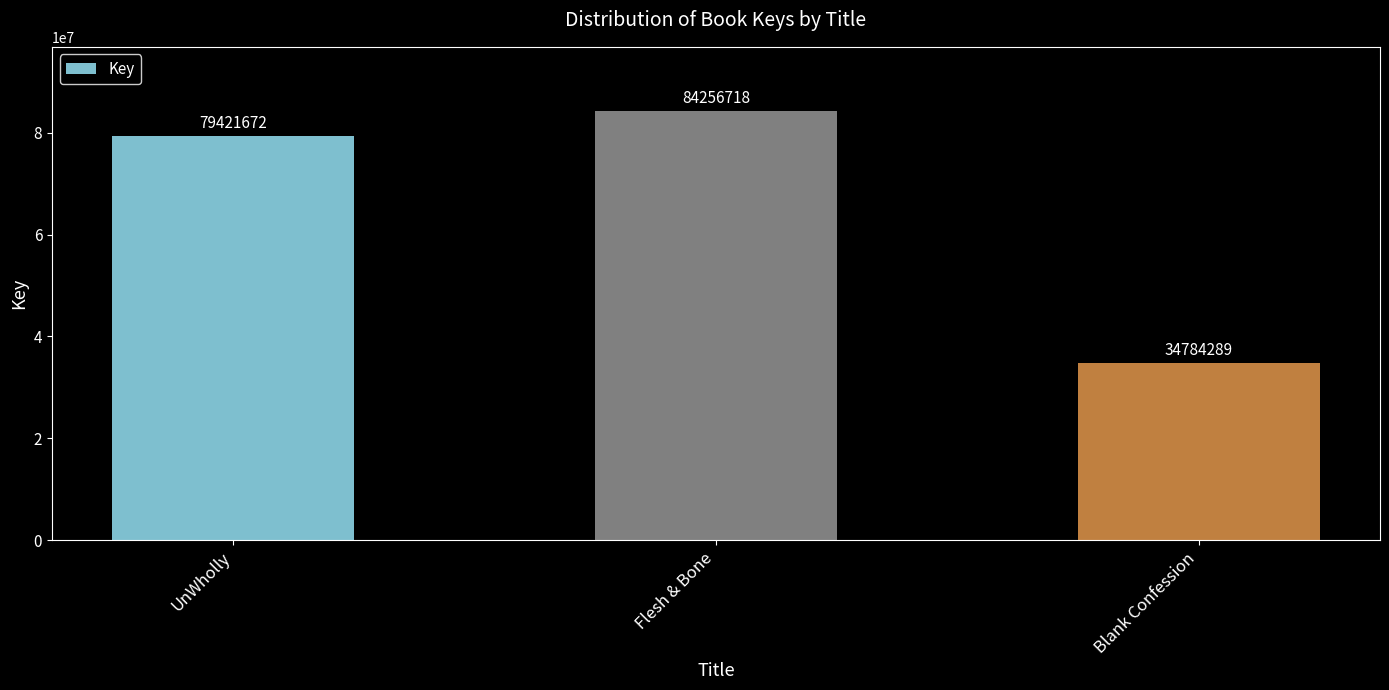

What is the sum of the values at UnWholly and Blank Confession?

114205961